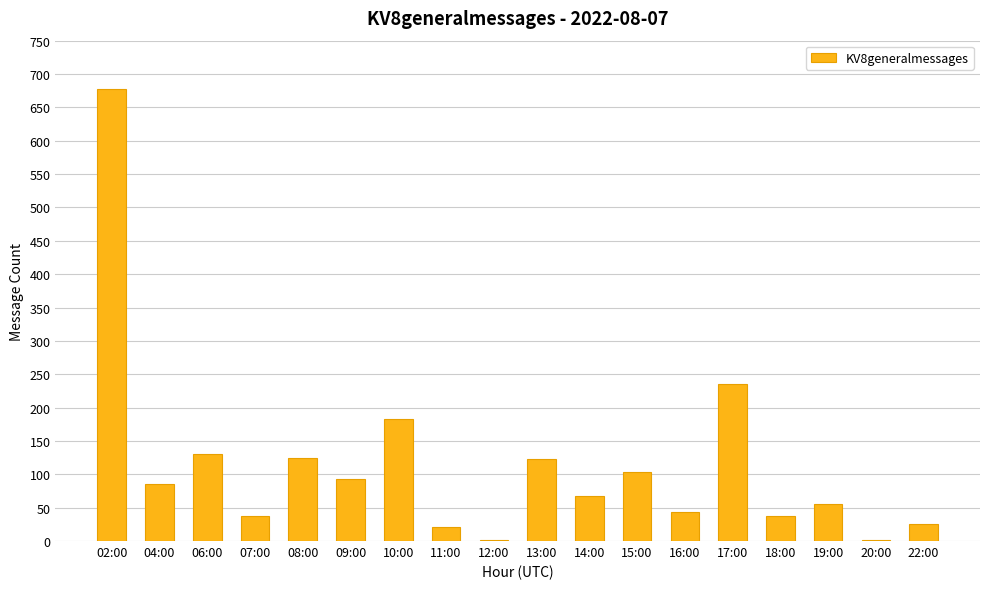

What is the difference between the values at 20:00 and 19:00?

54